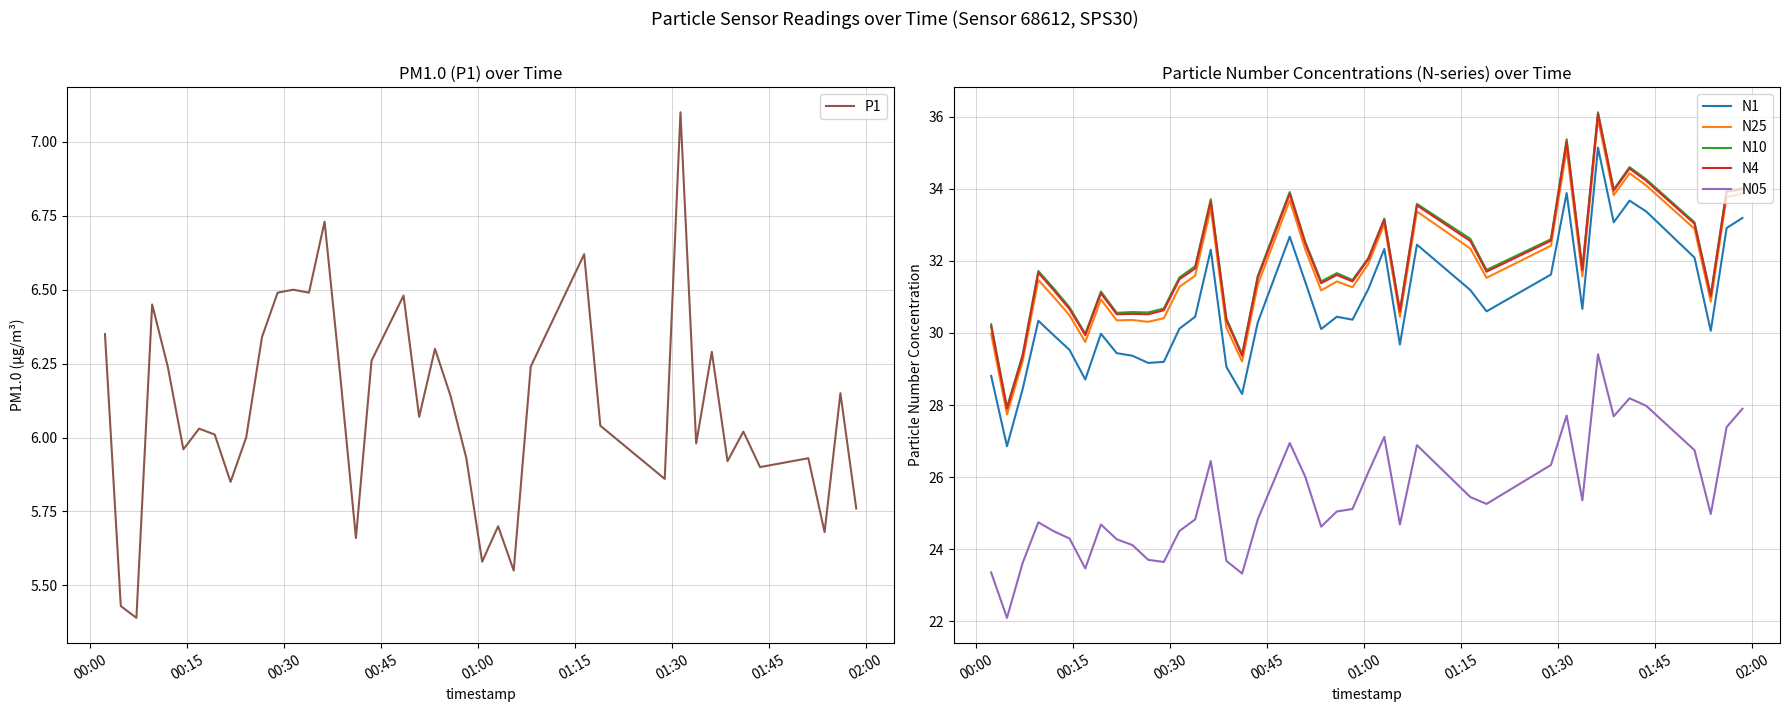

True or false: N25 and N10 cross at least once.

False